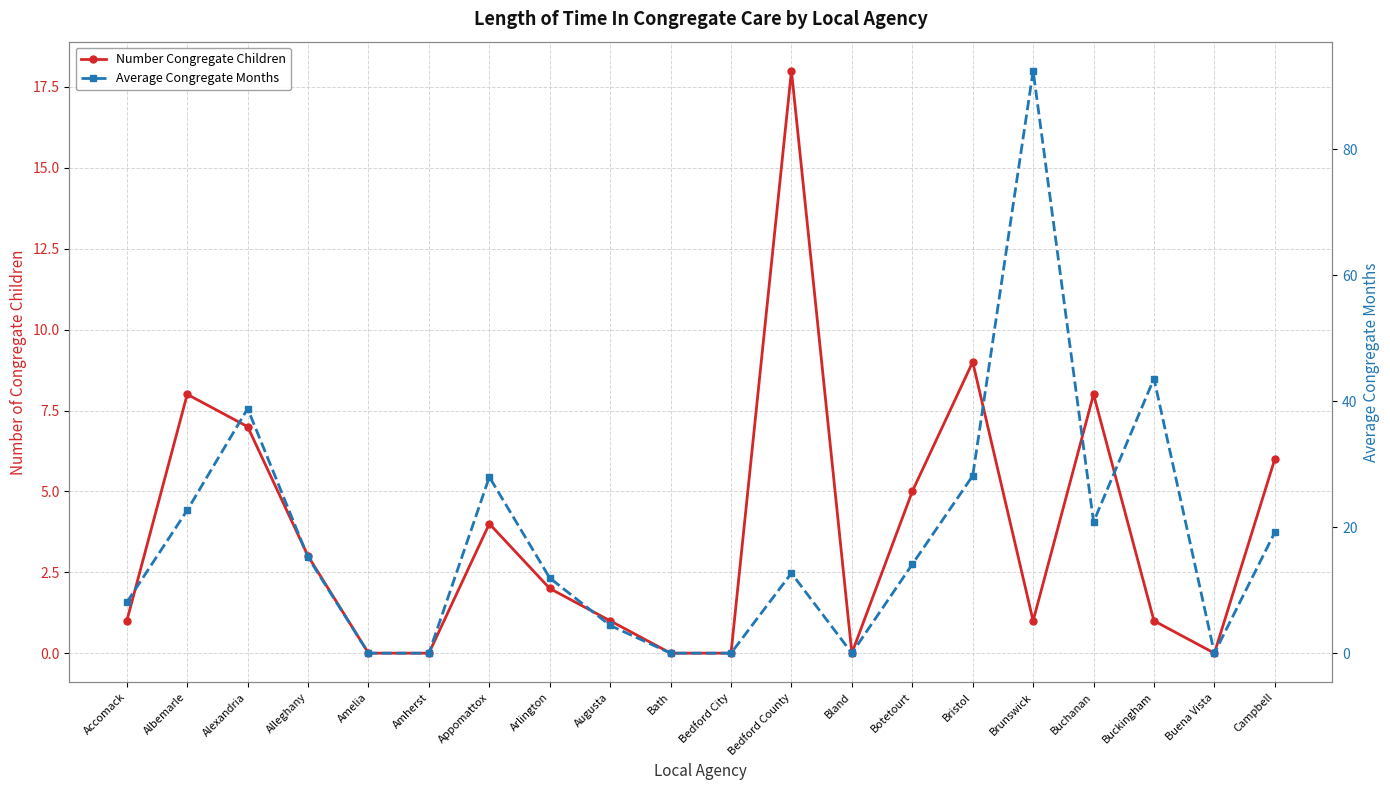

What is the sum of the Number Congregate Children values at Bedford City and Alleghany?

3.0